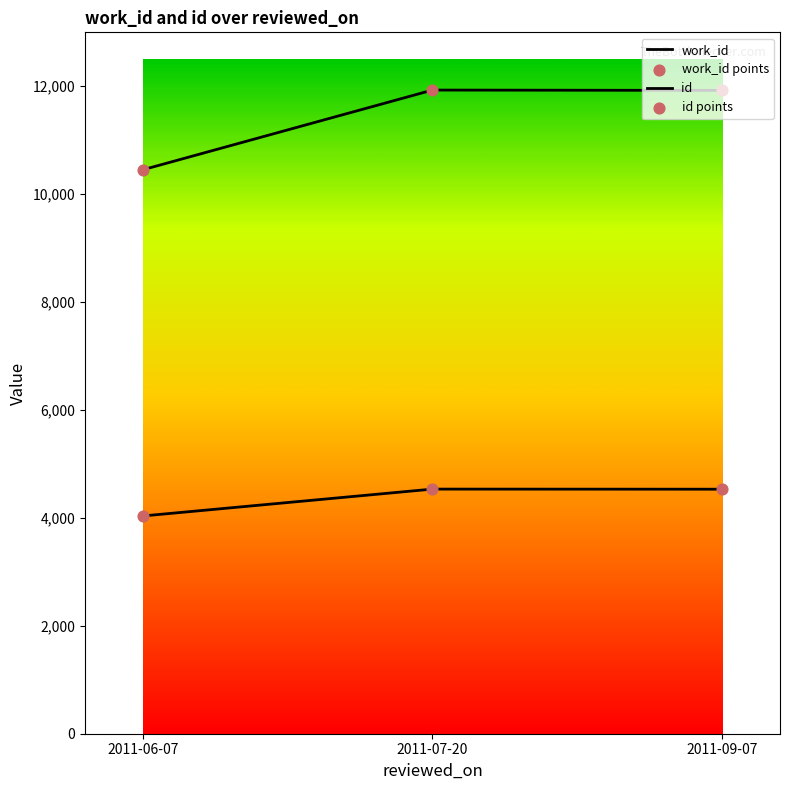

At how many categories does at least one series exceed 5685?

3